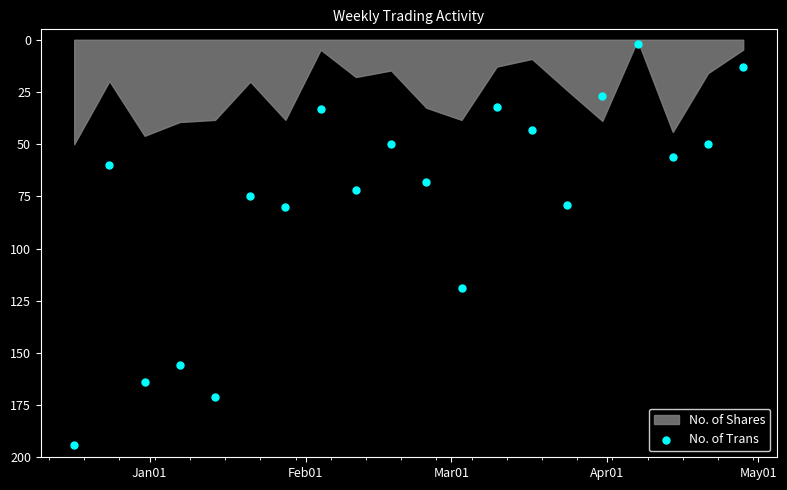

What is the range of X values (max minus min)?

133